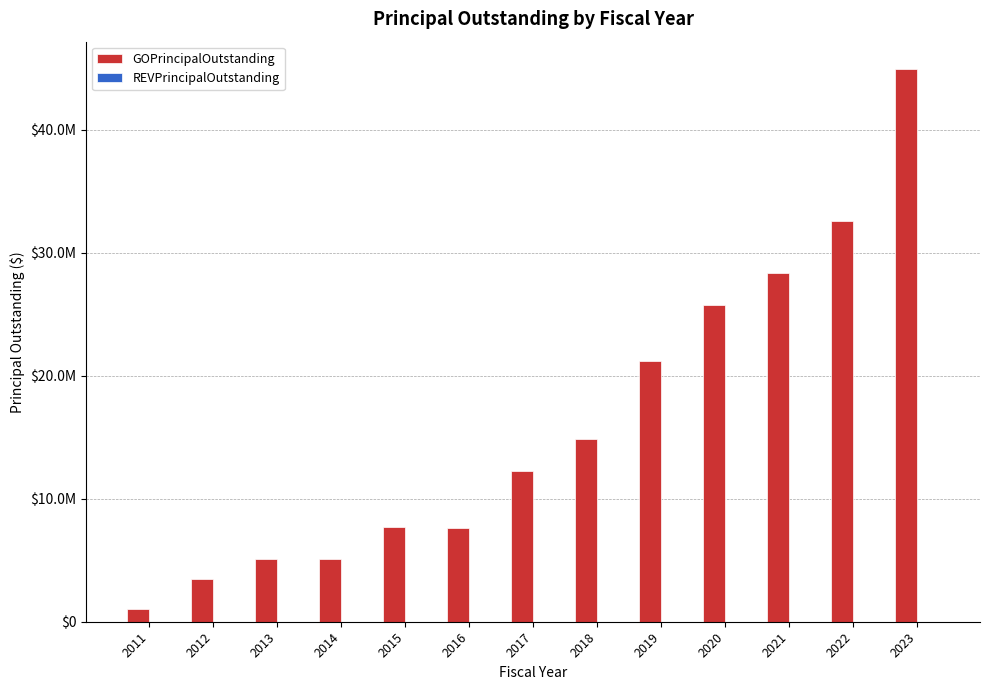

Reading right to left, extract all data points from this chart.

GOPrincipalOutstanding: 2023=44925000	2022=32570000	2021=28320000	2020=25780000	2019=21195000	2018=14885000	2017=12220000	2016=7585000	2015=7710000	2014=5070000	2013=5095000	2012=3450000	2011=1050000
REVPrincipalOutstanding: 2023=0	2022=0	2021=0	2020=0	2019=0	2018=0	2017=0	2016=0	2015=0	2014=0	2013=0	2012=0	2011=0